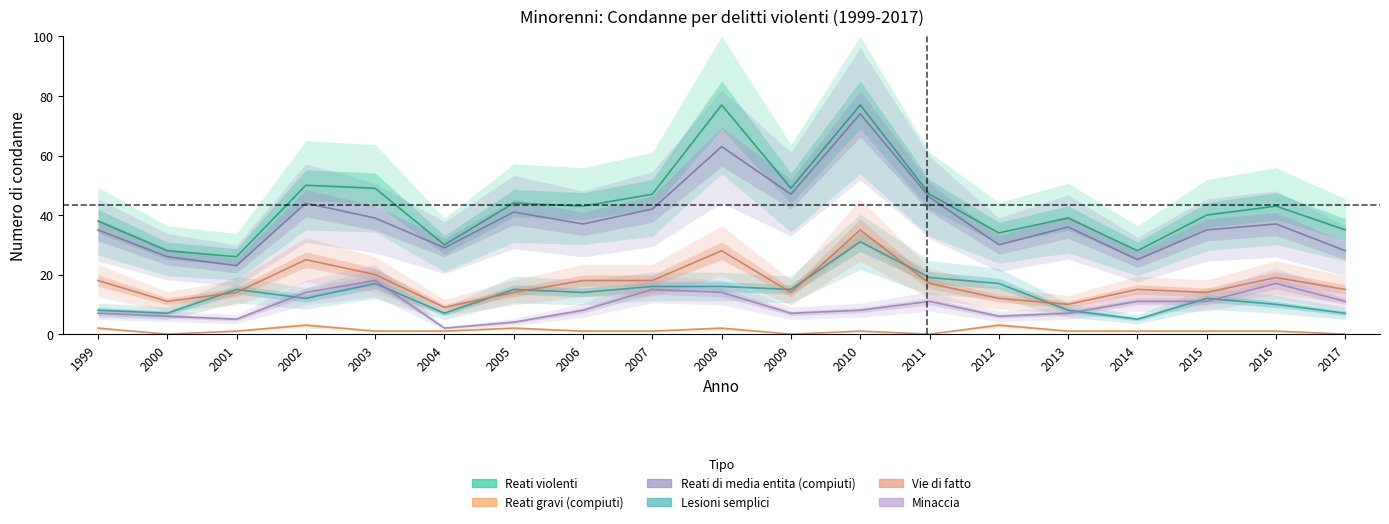

How many distinct data groups are displayed?

6